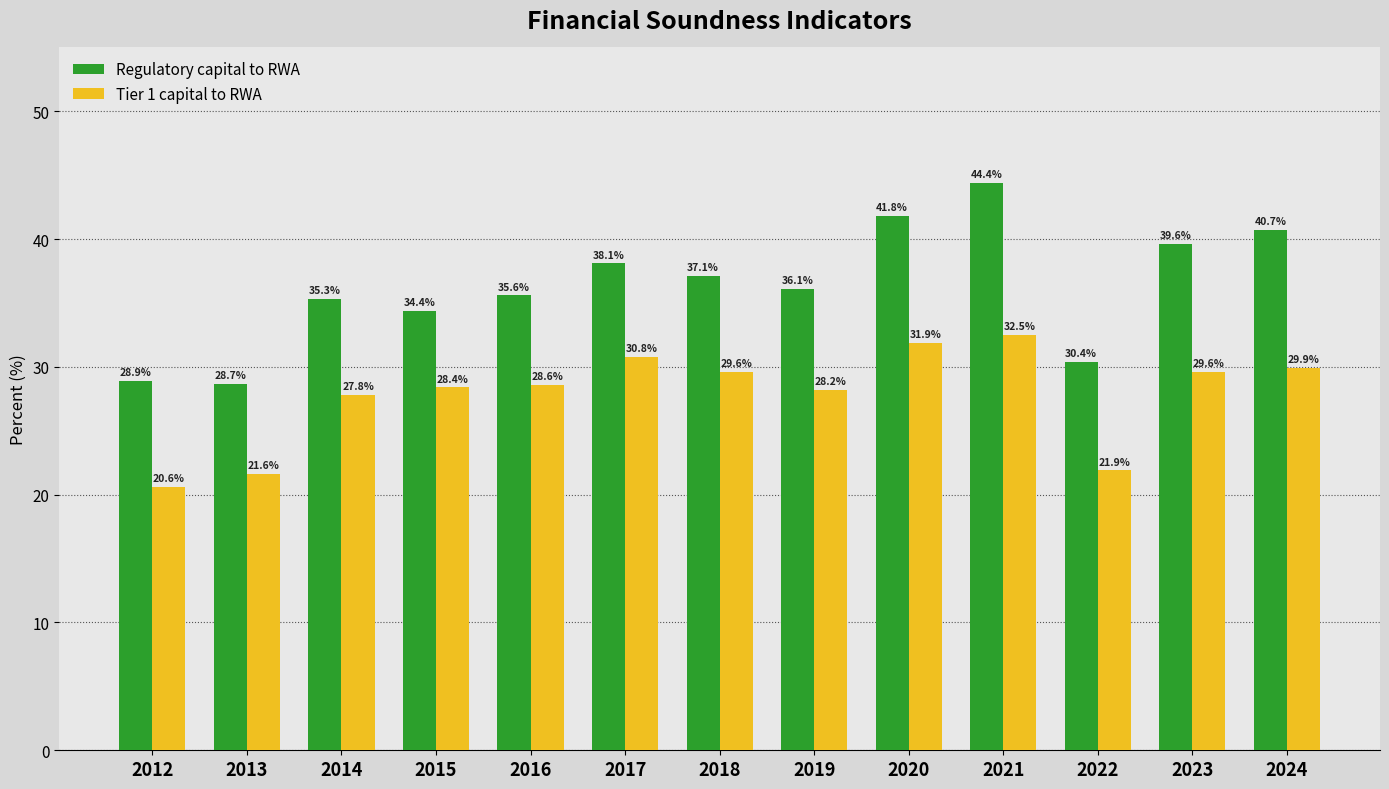

What is the total value across all series at 2017?

68.9